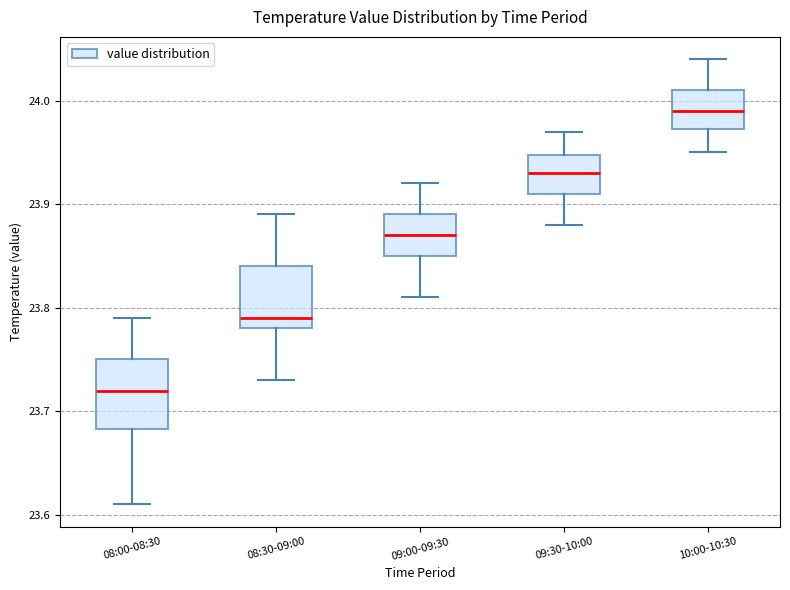

Which box has the highest median line?

10:00-10:30